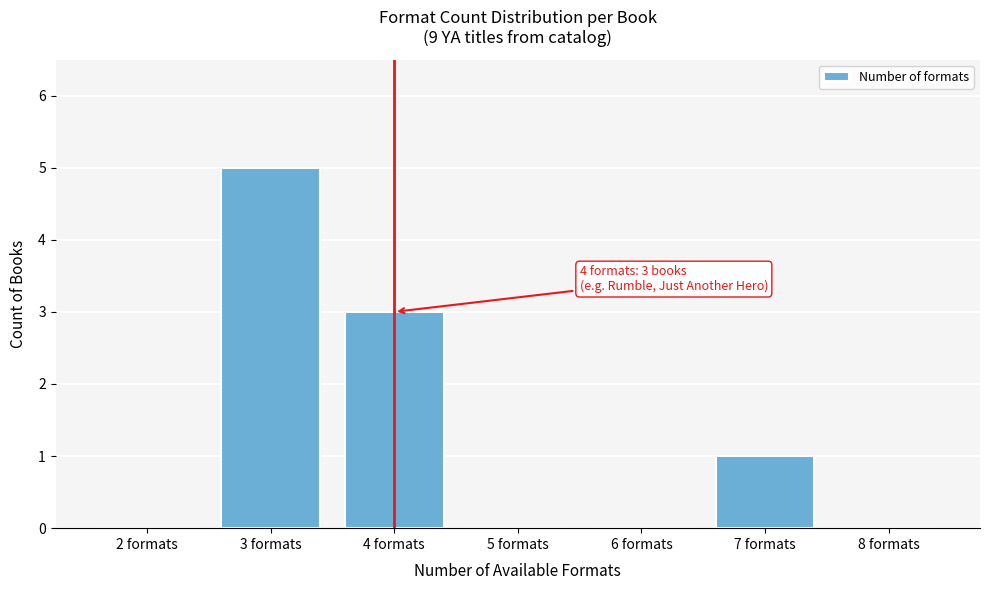

Reading left to right, what are all the values shown in this chart?

2 formats=0	3 formats=5	4 formats=3	5 formats=0	6 formats=0	7 formats=1	8 formats=0